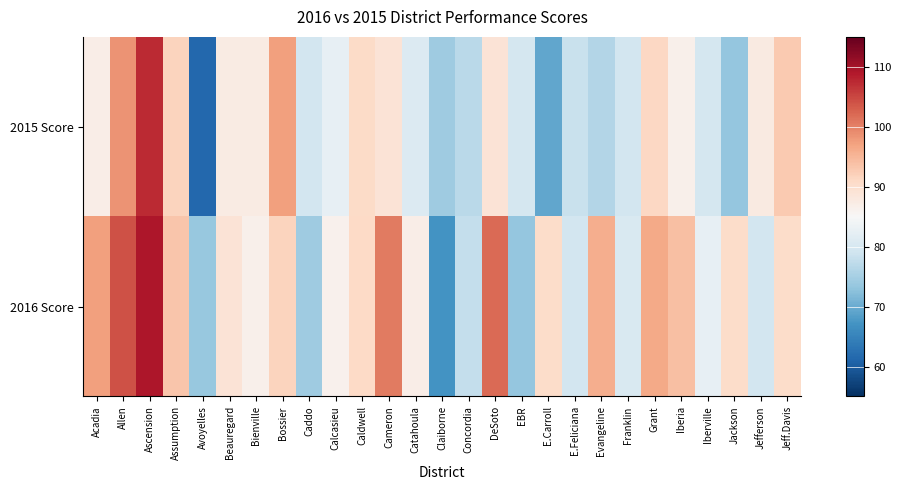

Which series has the widest spread of values?

2015 Score